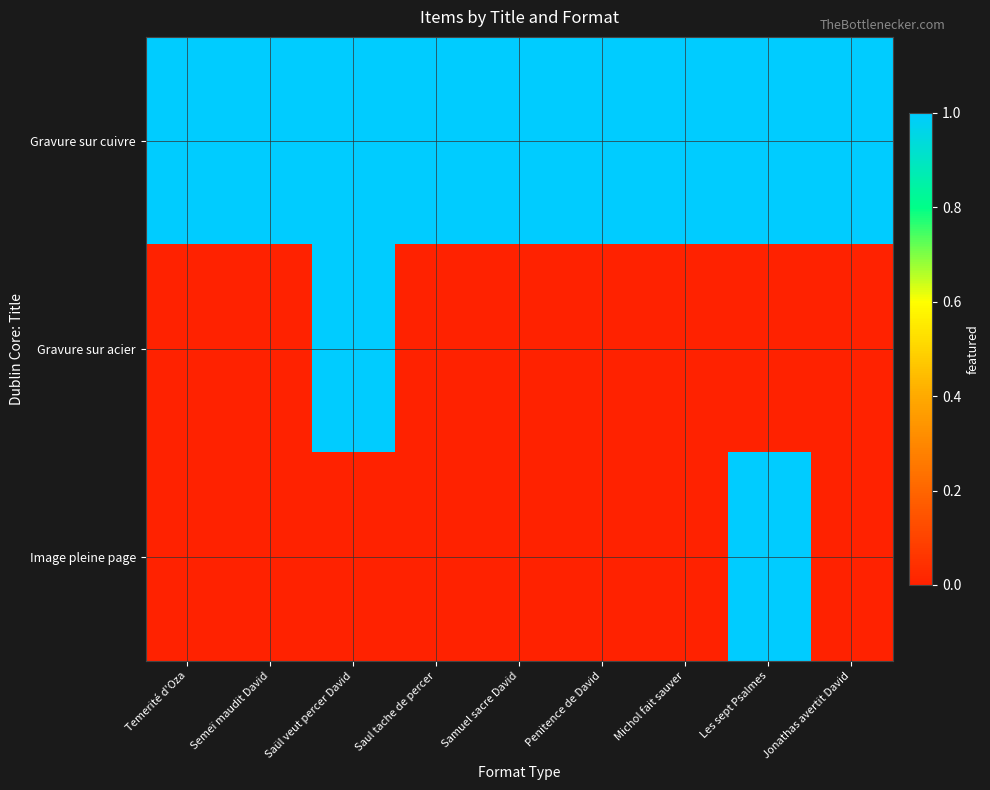

Rank the series by their maximum value, from lowest to highest.

Gravure sur cuivre, Gravure sur acier, Image pleine page